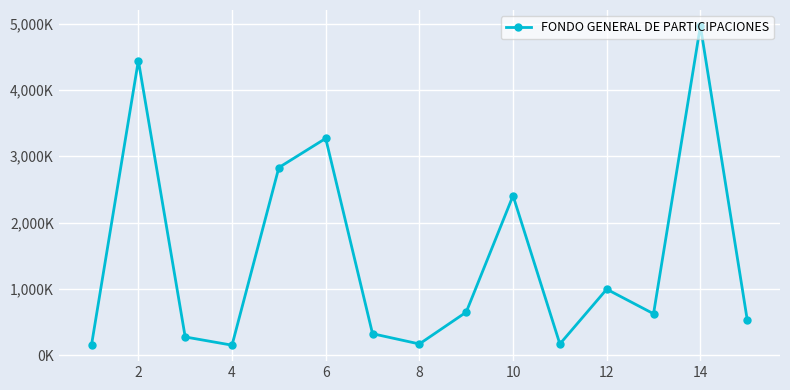

What is the sum of all values?

21971200.8